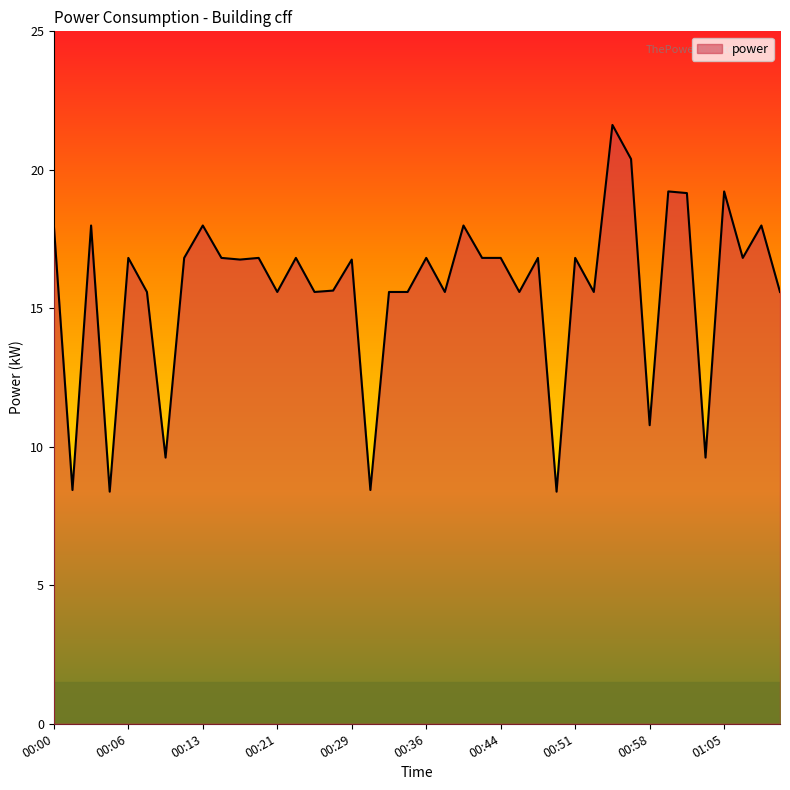

Count the number of data series in this chart.

1